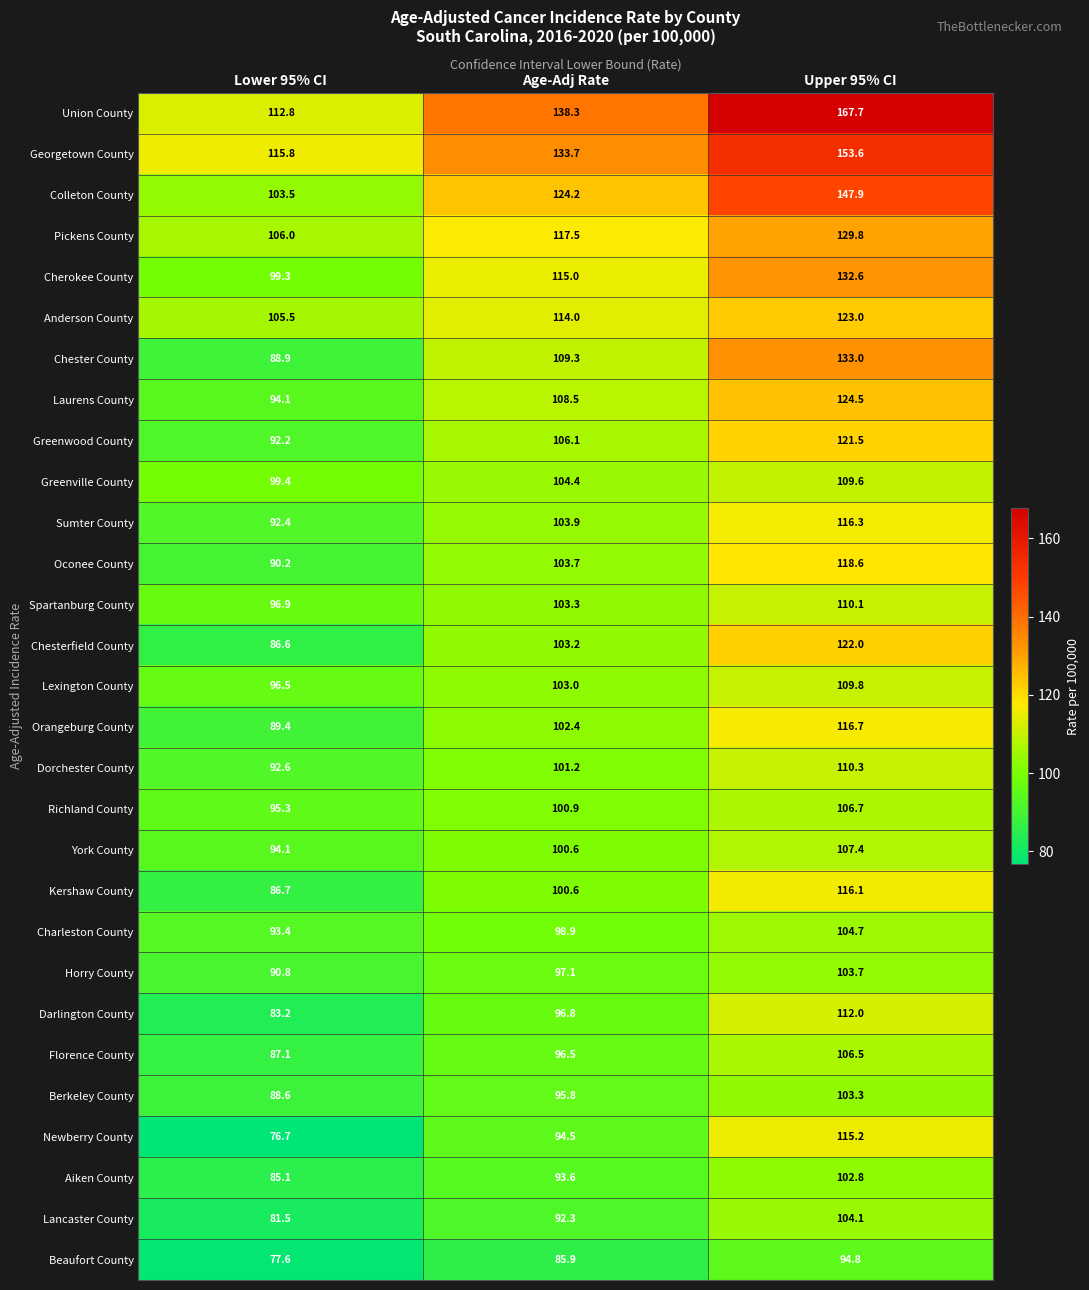

At which label does York County reach its peak?

Upper 95% CI